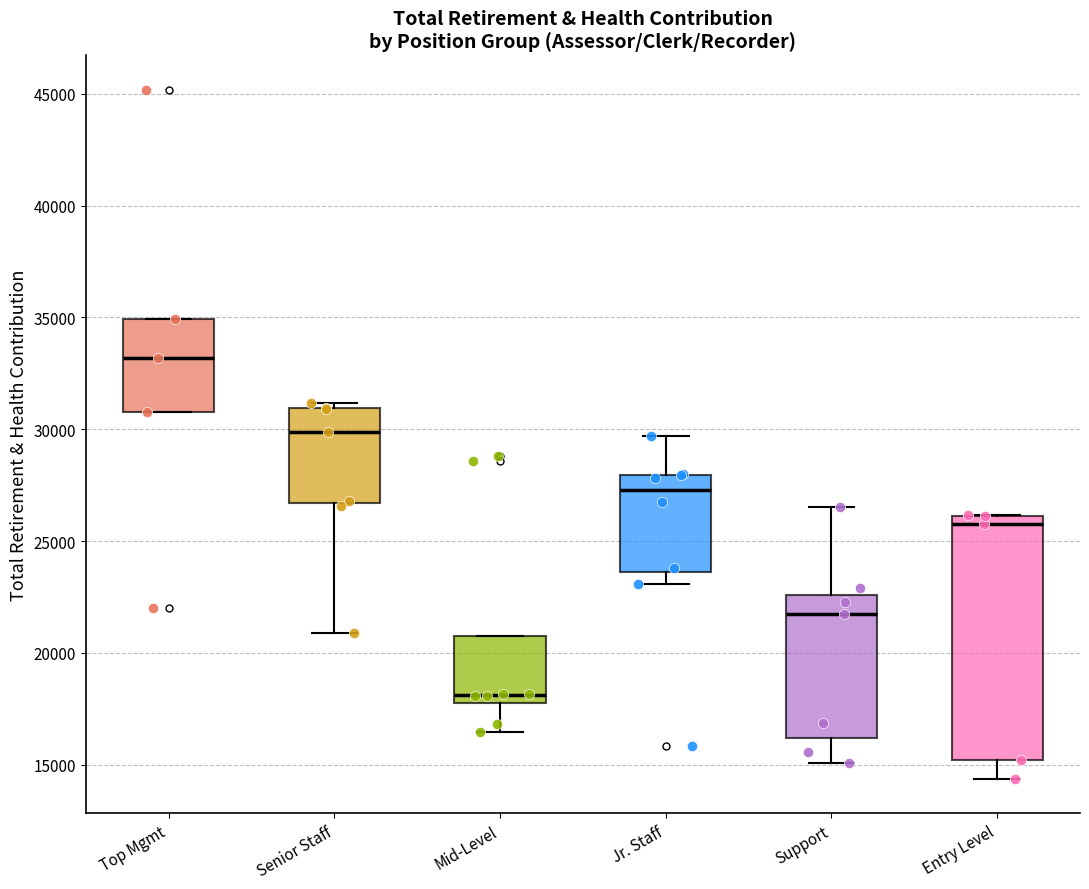

Comparing the boxes themselves (not the whiskers), which one is the tallest?

Entry Level